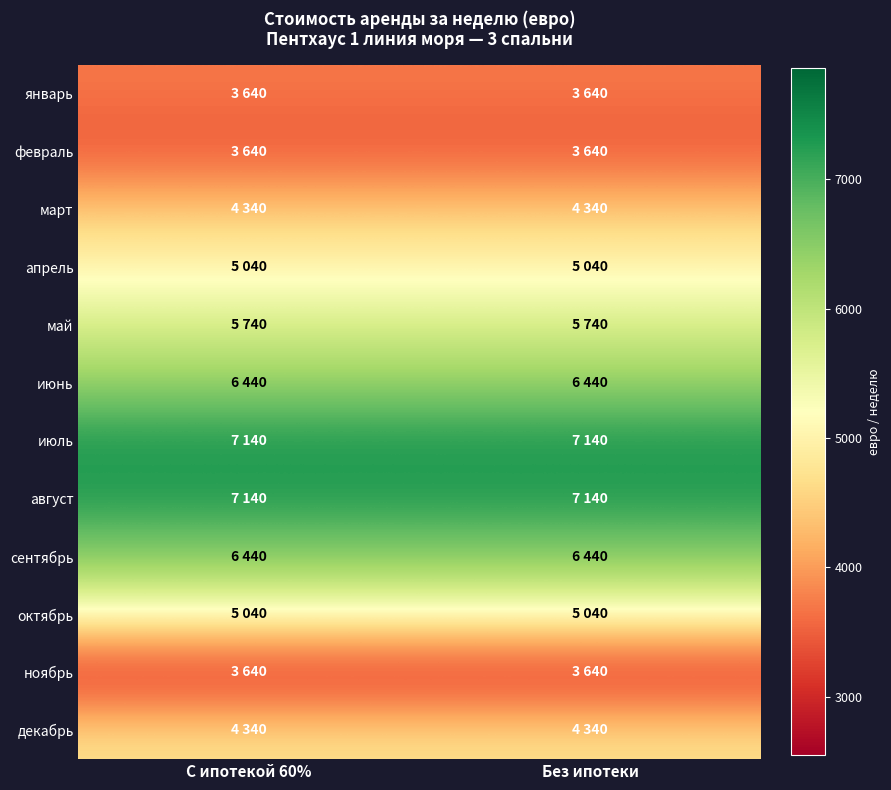

Rank the series by their maximum value, from lowest to highest.

январь, февраль, ноябрь, март, декабрь, апрель, октябрь, май, июнь, сентябрь, июль, август